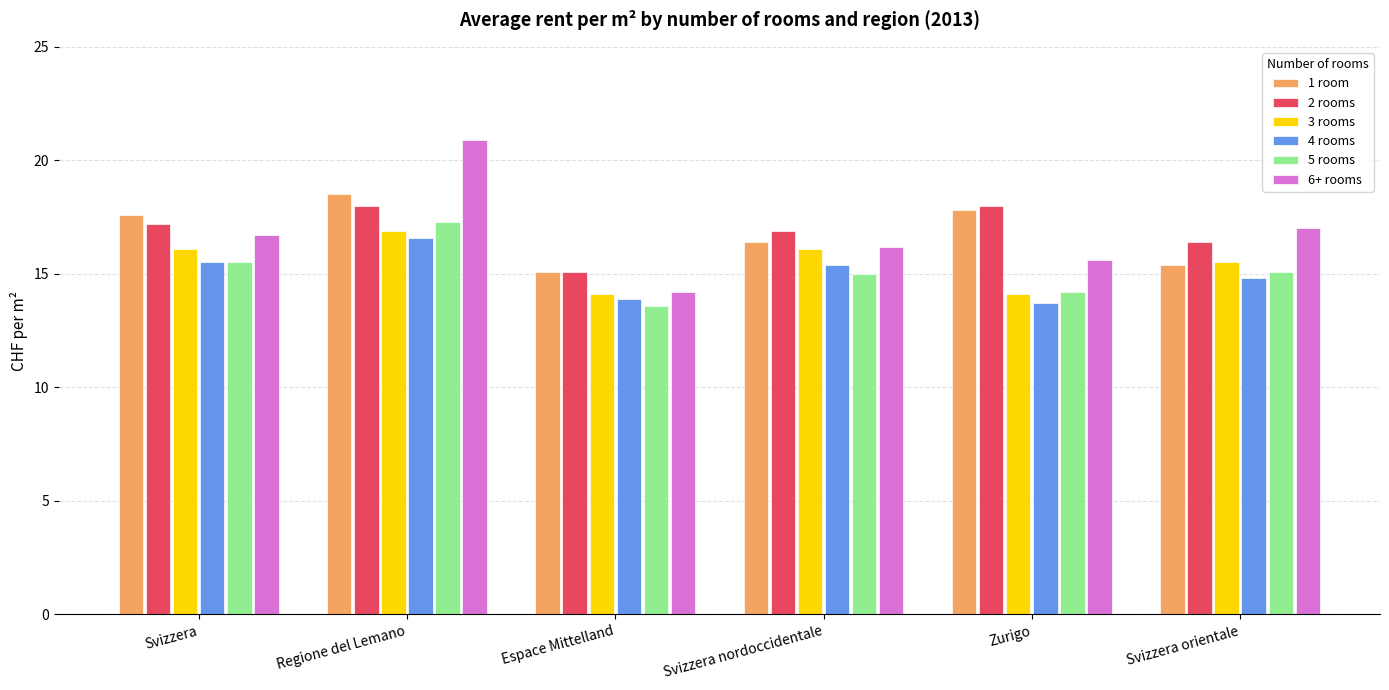

What is the total value across all series at Svizzera?

98.6